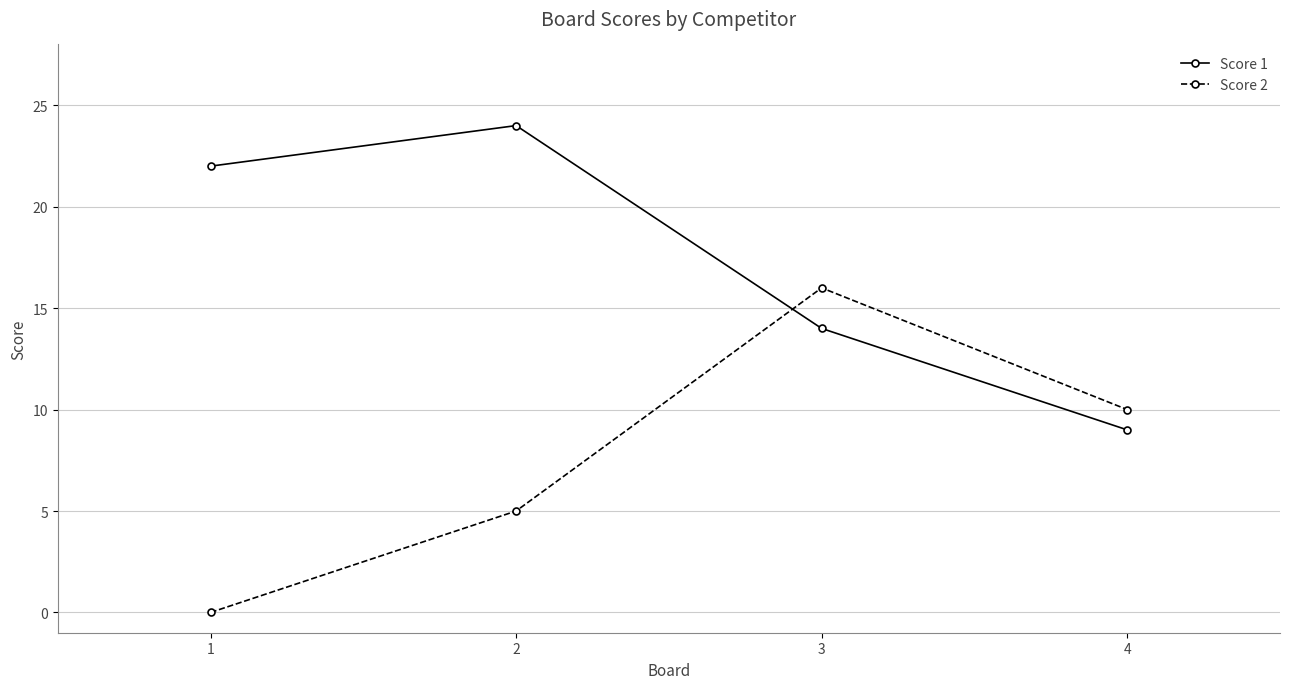

What is the value of the Score 1 point at the 1st from the left?

22